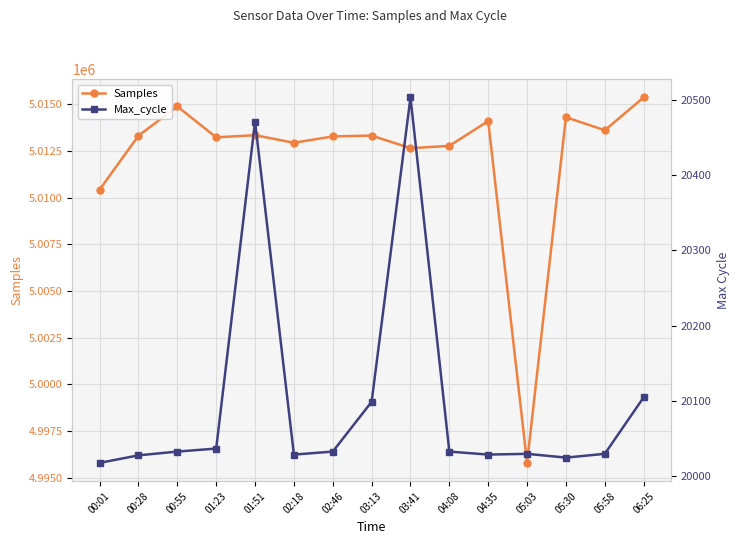

Rank the categories by Samples value from highest to lowest.

06:25, 00:55, 05:30, 04:35, 05:58, 01:51, 03:13, 00:28, 02:46, 01:23, 02:18, 04:08, 03:41, 00:01, 05:03